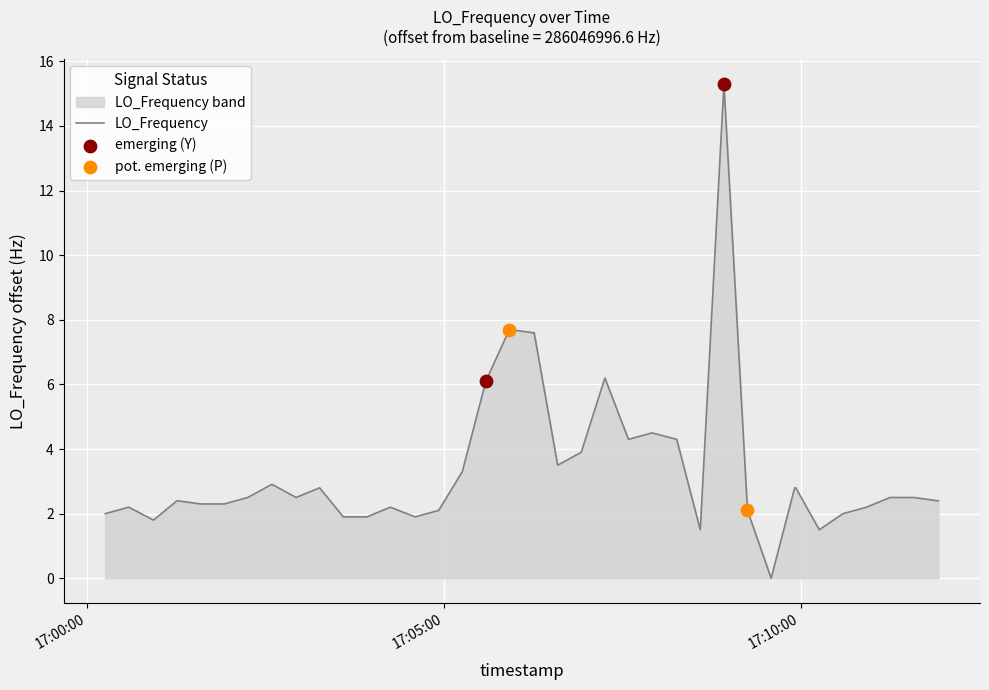

What is the difference between the maximum and minimum values?

15.3